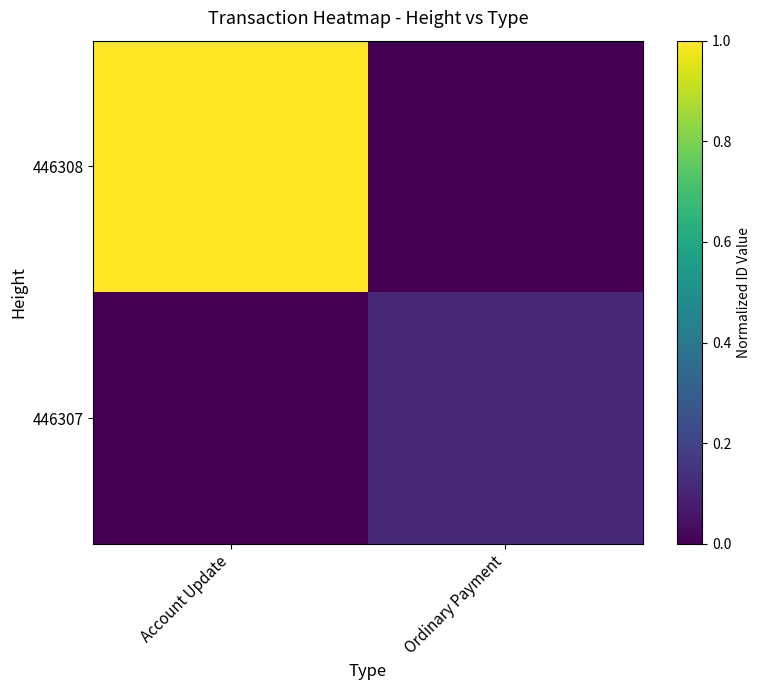

Rank the series by their average value, from lowest to highest.

446307, 446308